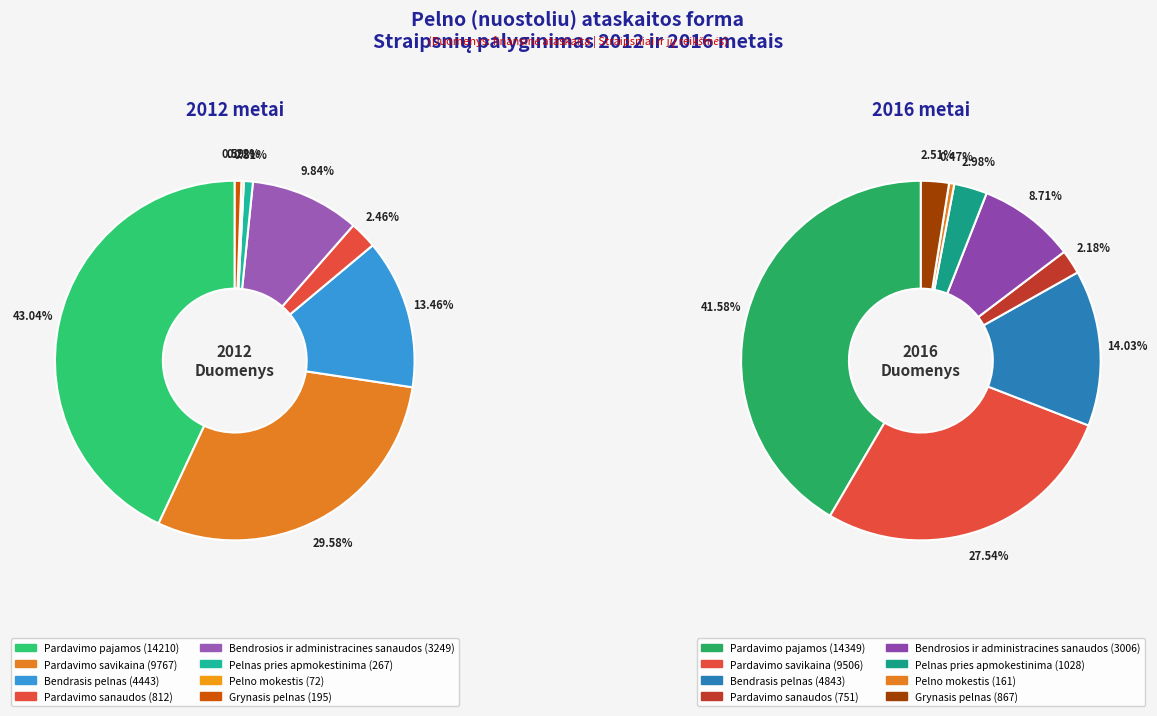

Rank the series by their maximum value, from highest to lowest.

values_2016, values_2012